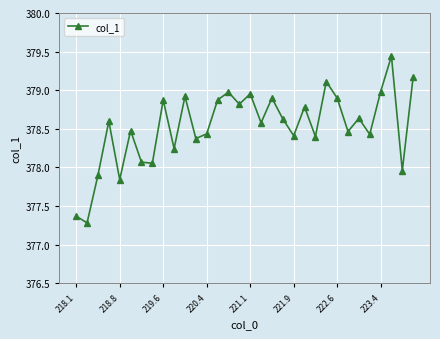

What is the minimum value shown in the chart?

377.3